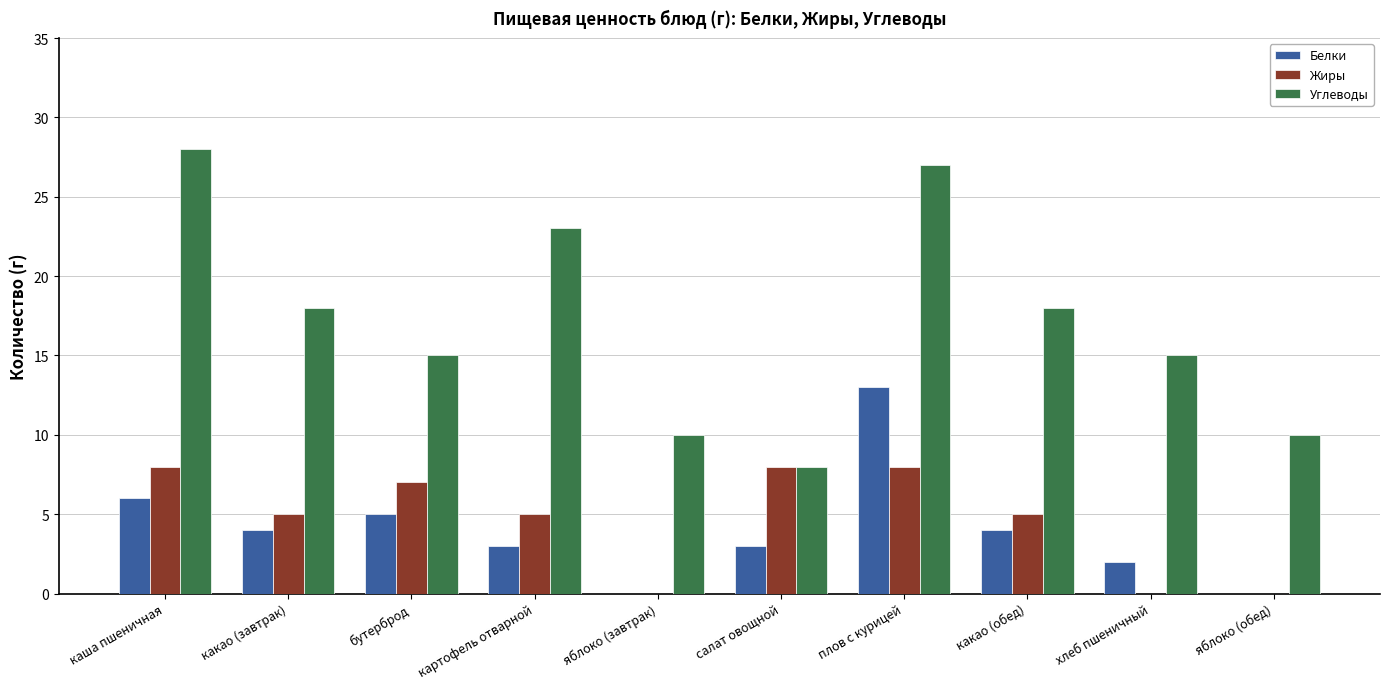

True or false: Белки has a value of -6 at яблоко (завтрак).

False